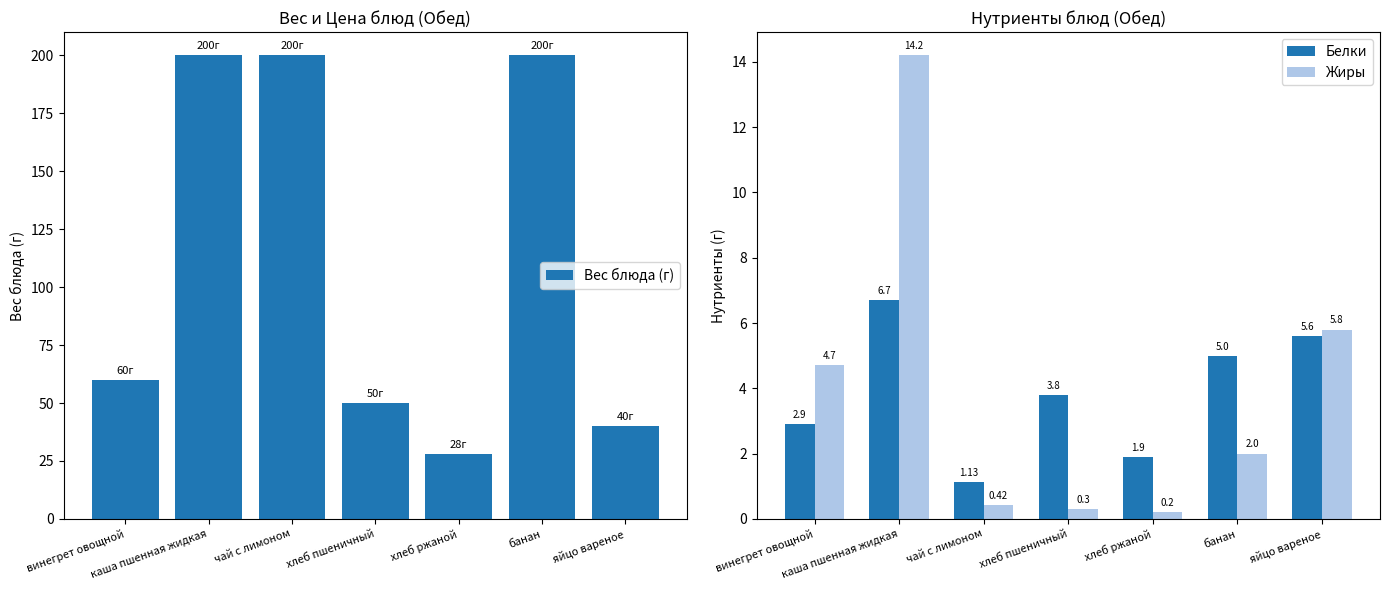

At how many categories does at least one series exceed 148?

3